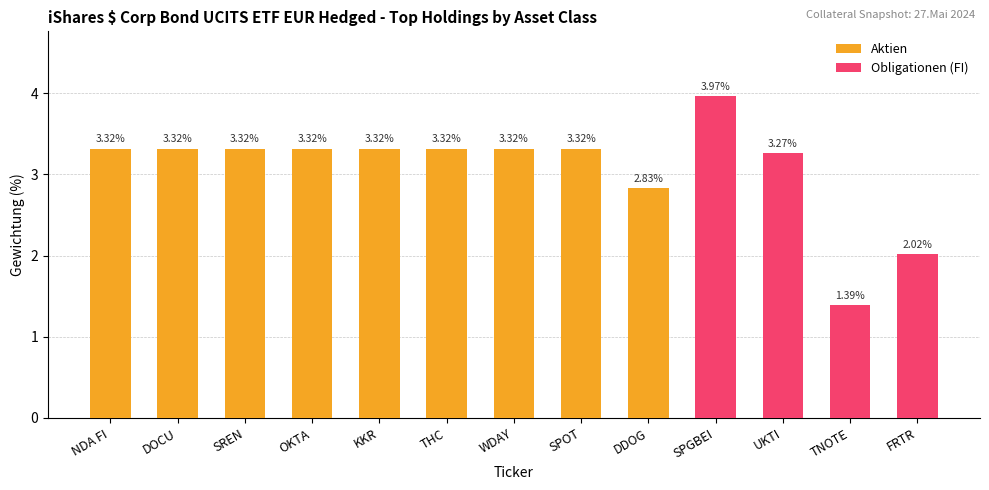

Is it true that Aktien equals 2.2 at SPOT?

False